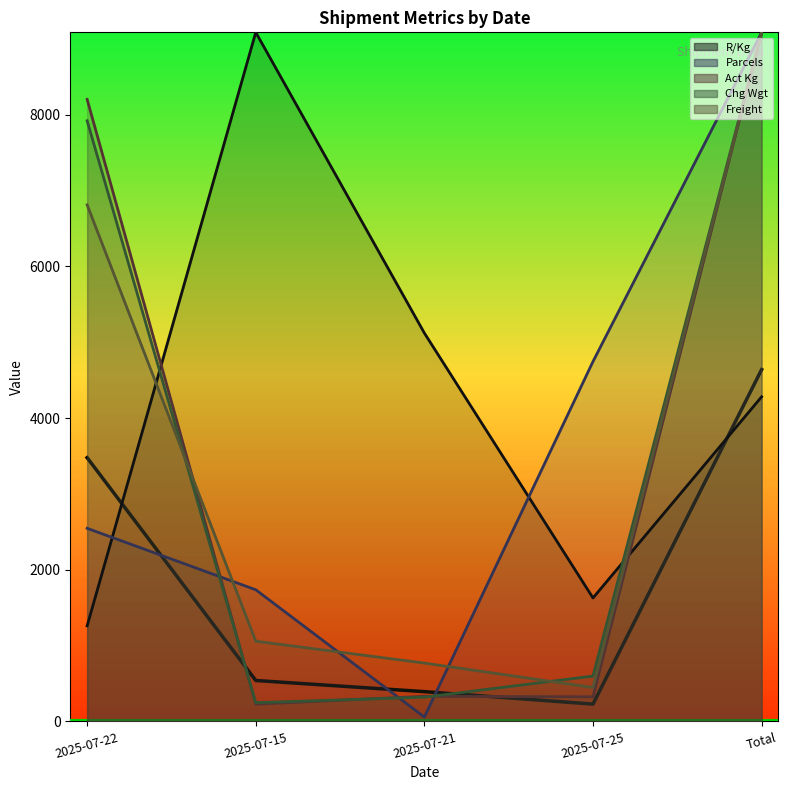

What position from the left is Total?

5